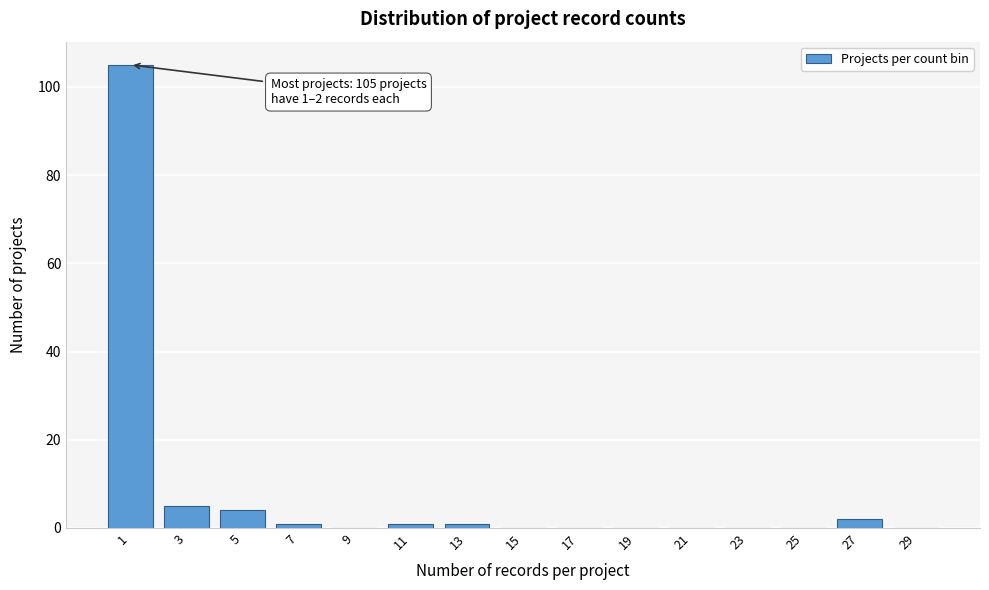

Reading right to left, what are all the values shown in this chart?

29=0	27=2	25=0	23=0	21=0	19=0	17=0	15=0	13=1	11=1	9=0	7=1	5=4	3=5	1=105